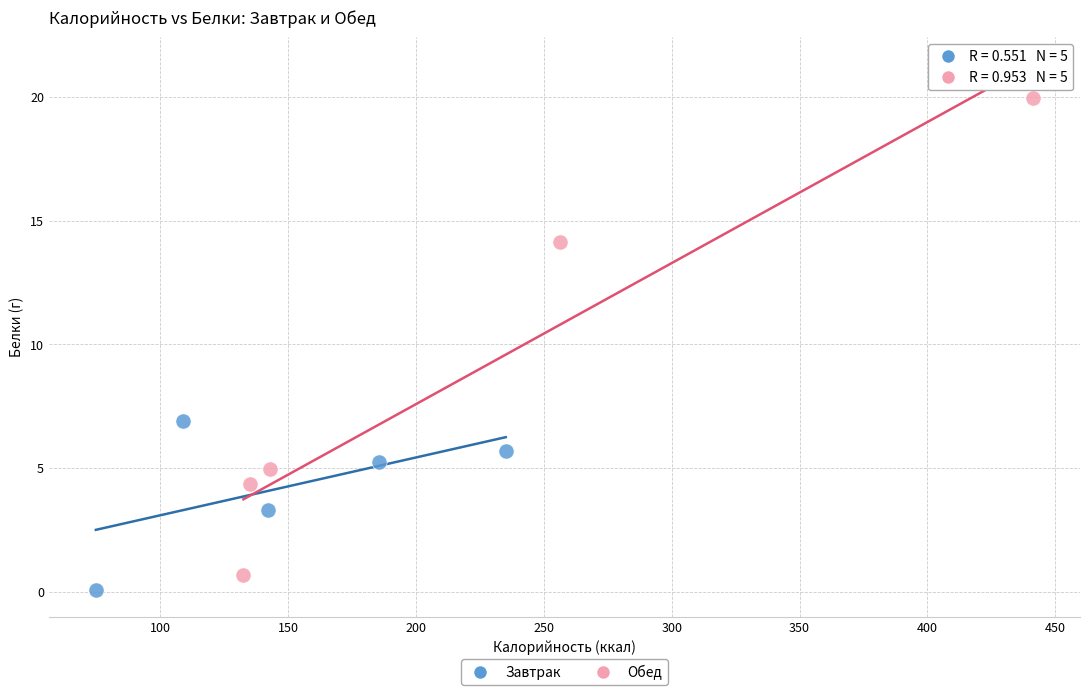

Which series contains the highest Y value?

Обед